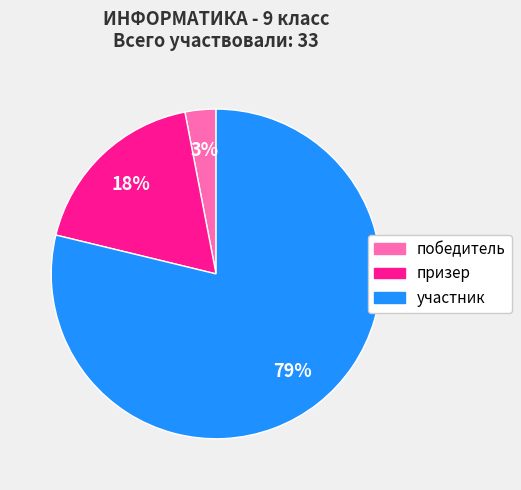

Count the number of slices in the pie.

3